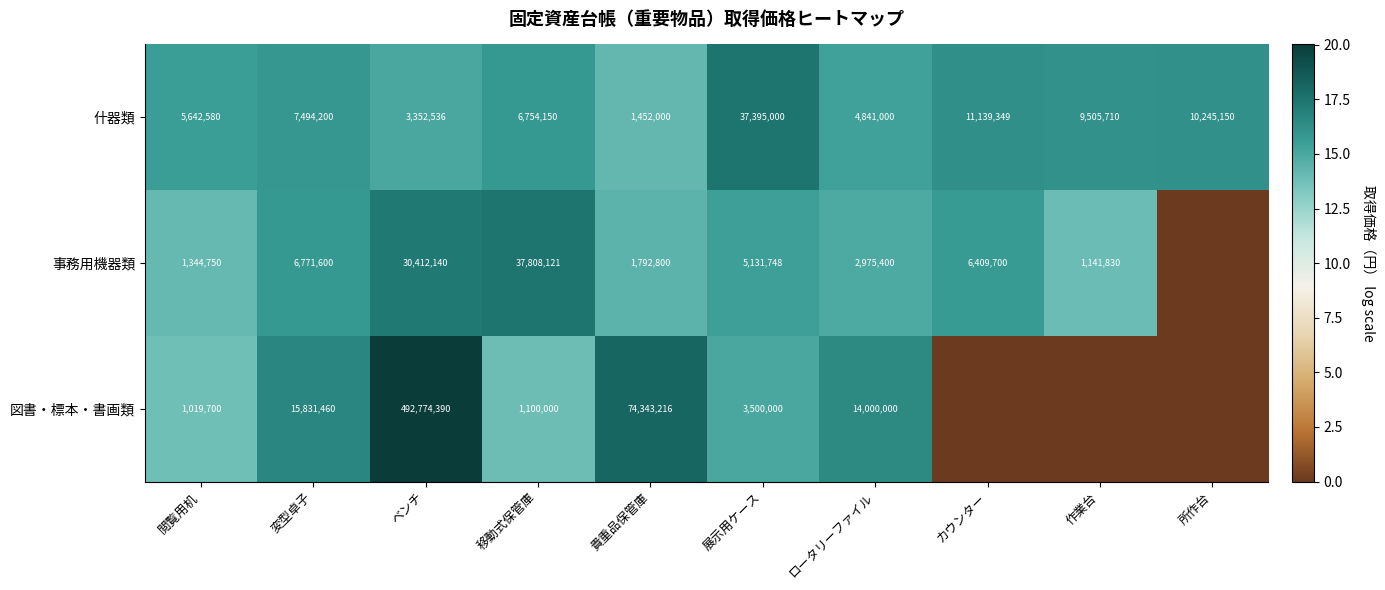

The value of 什器類 at 作業台 is 15276029. True or false?

False